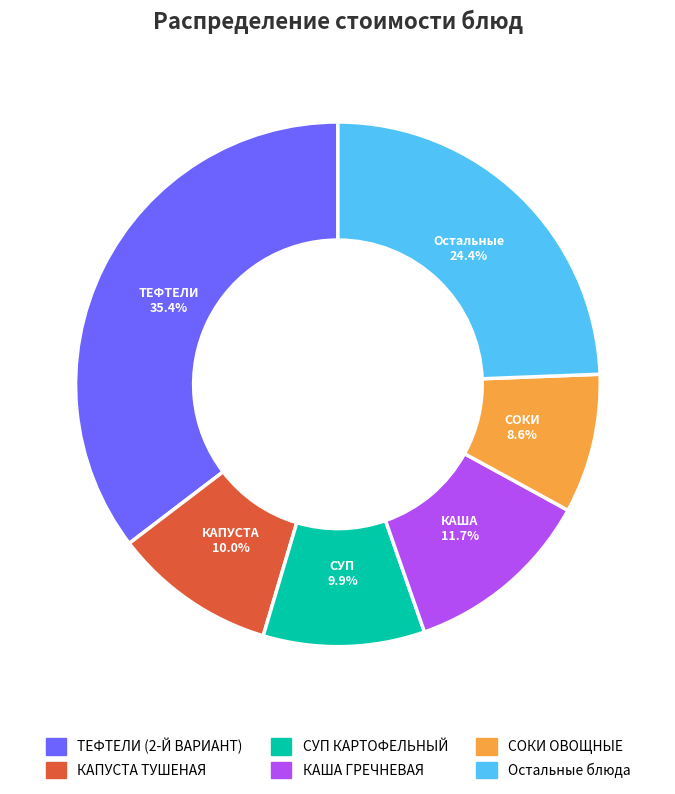

Does any single category account for the majority?

No